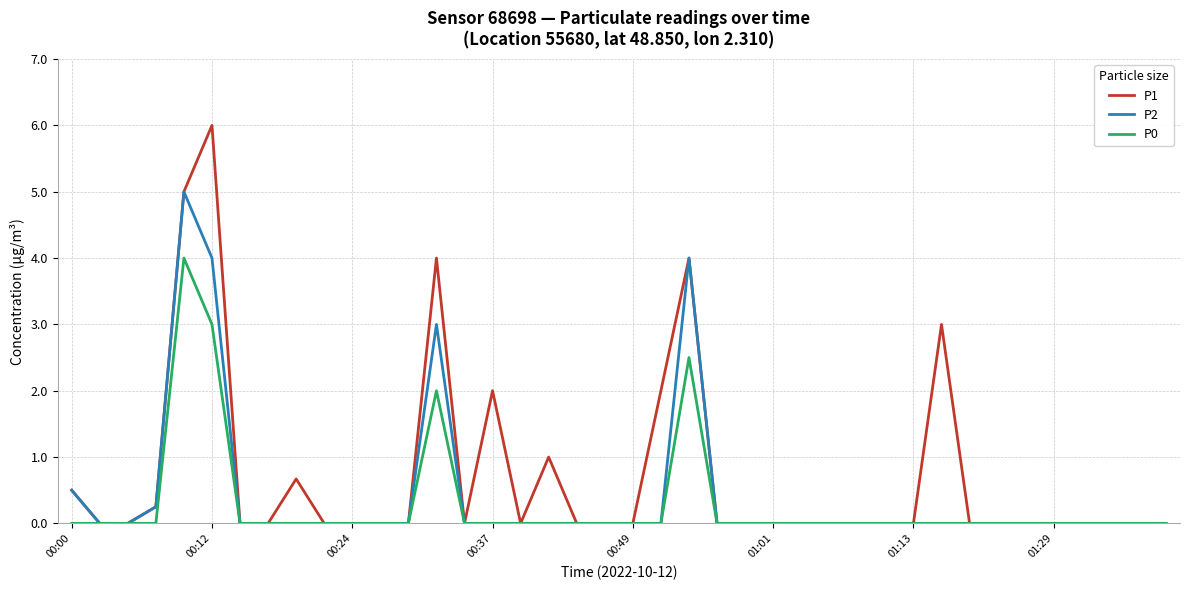

What is the maximum value for P1?

6.0